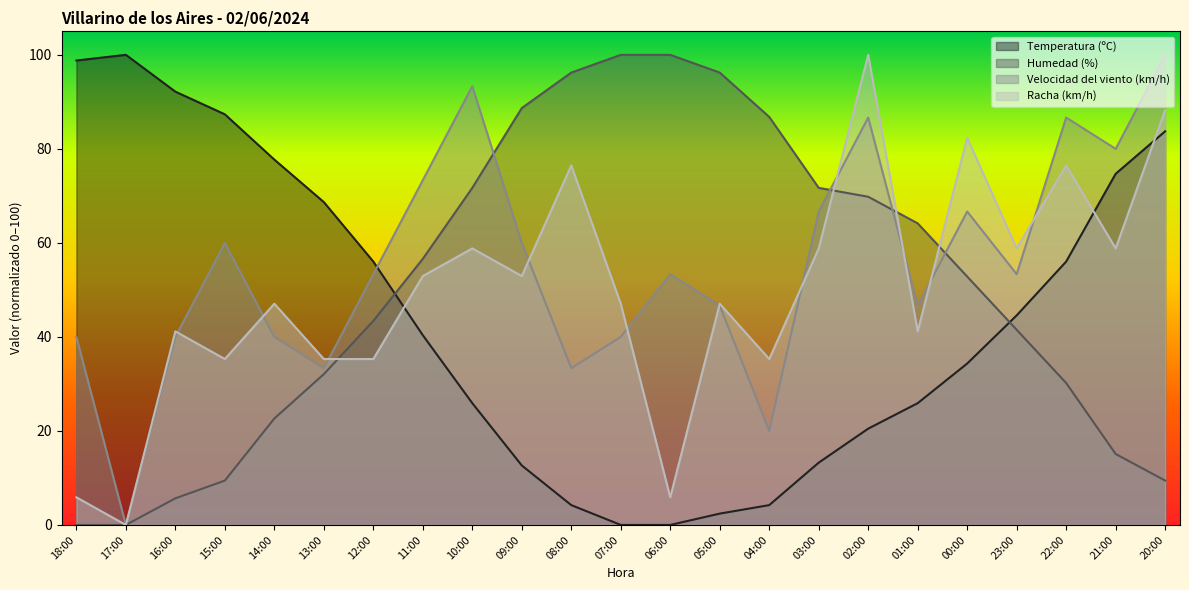

At how many categories does at least one series exceed 71?

19